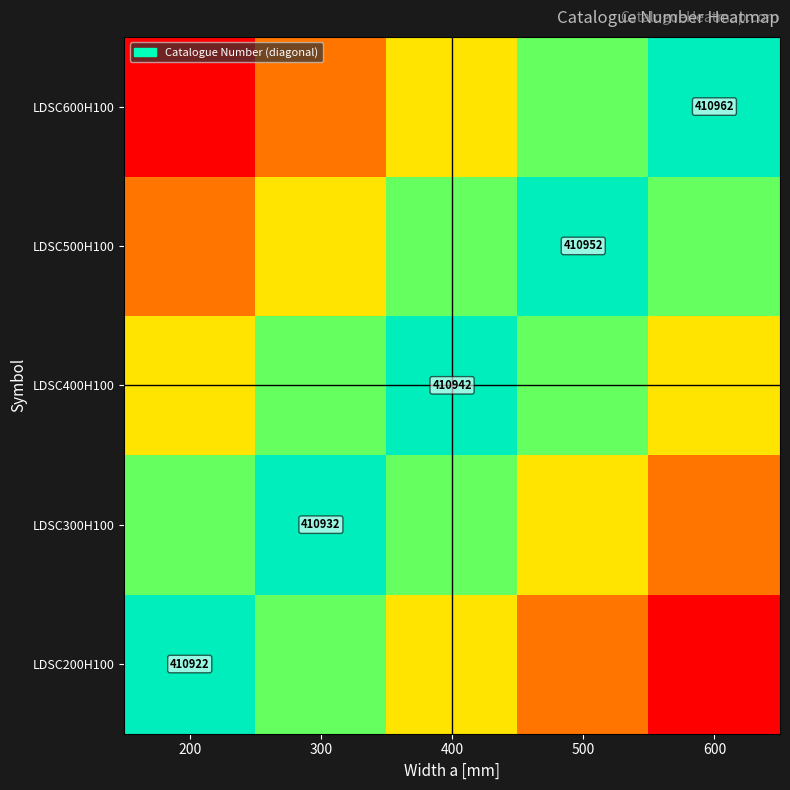

The LDSC600H100 series shows 410962 at 600. True or false?

True